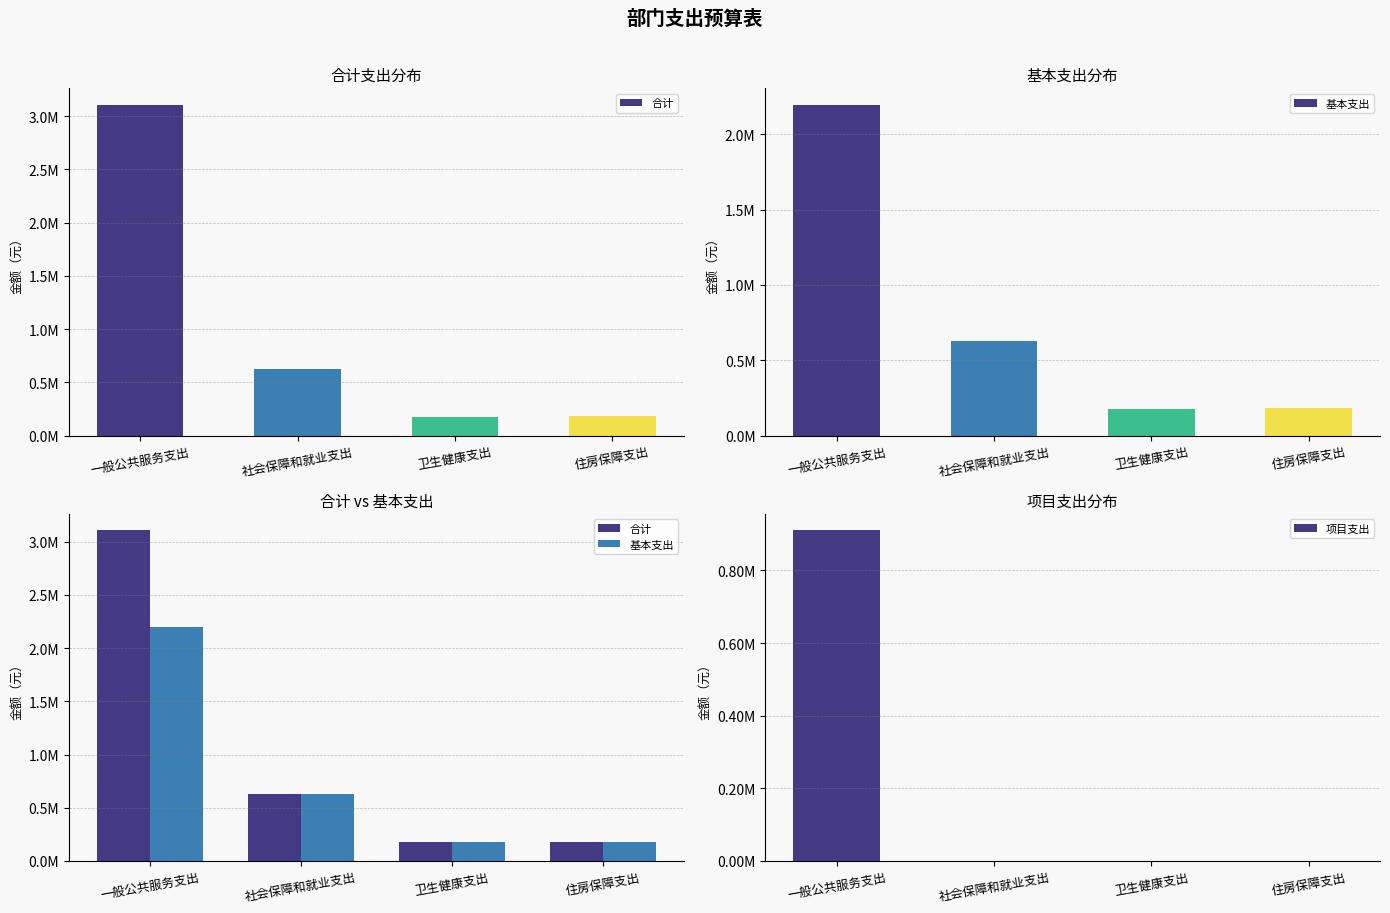

What is the difference between the maximum and second lowest values in the 基本支出 series?

2014655.5